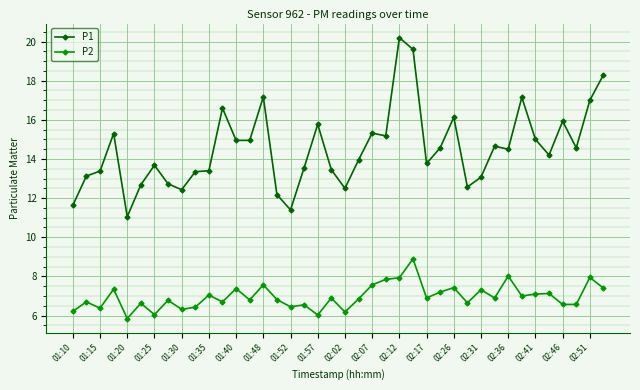

What is the greatest value displayed?

20.2